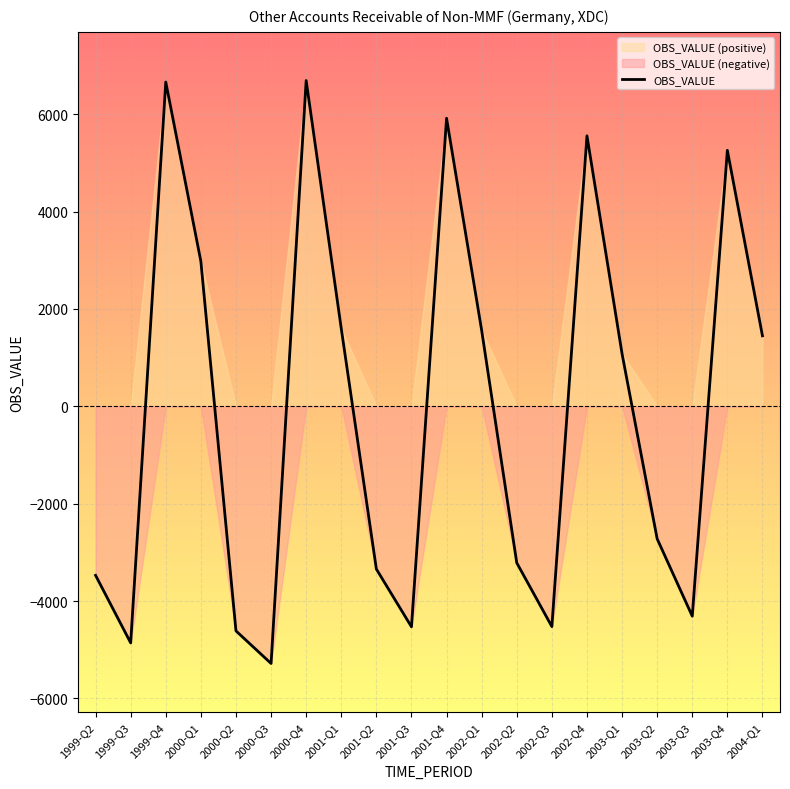

Where is the first local maximum?

1999-Q4